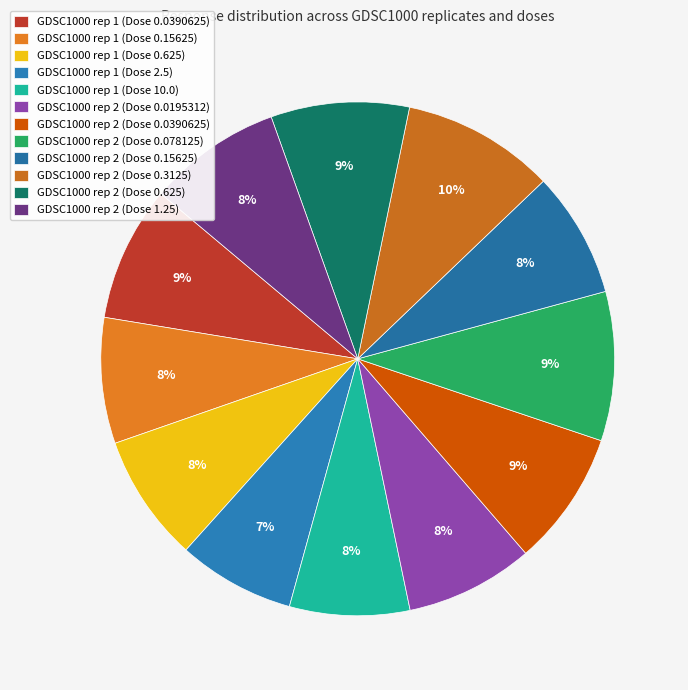

How many slices are in this pie chart?

12